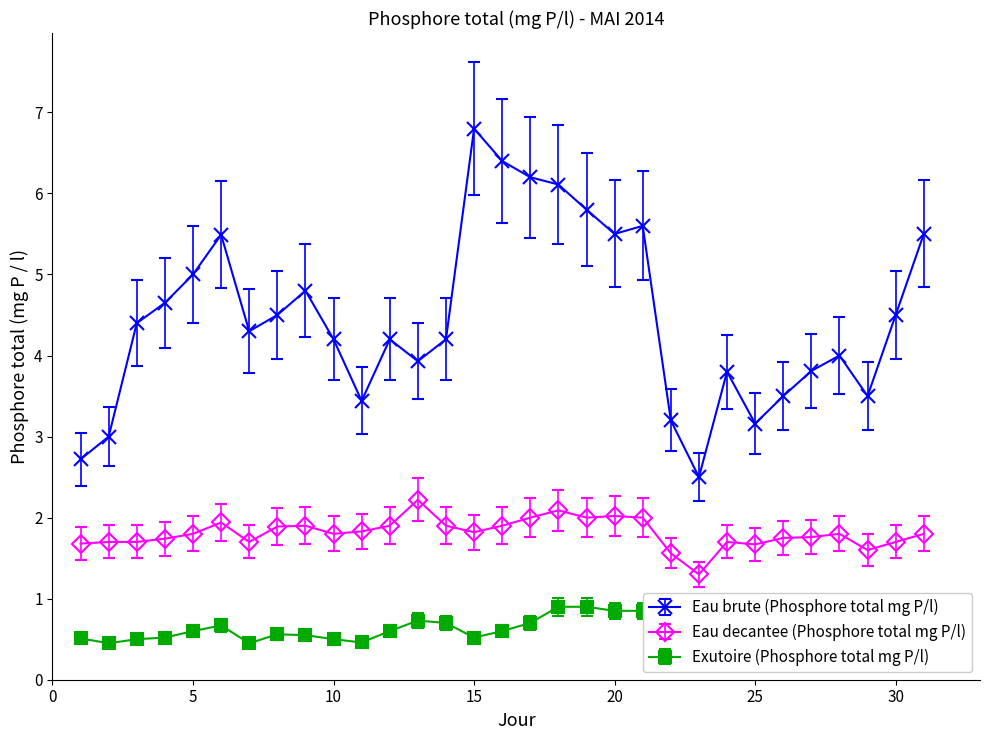

At which category does the chart reach its minimum across all series?

23